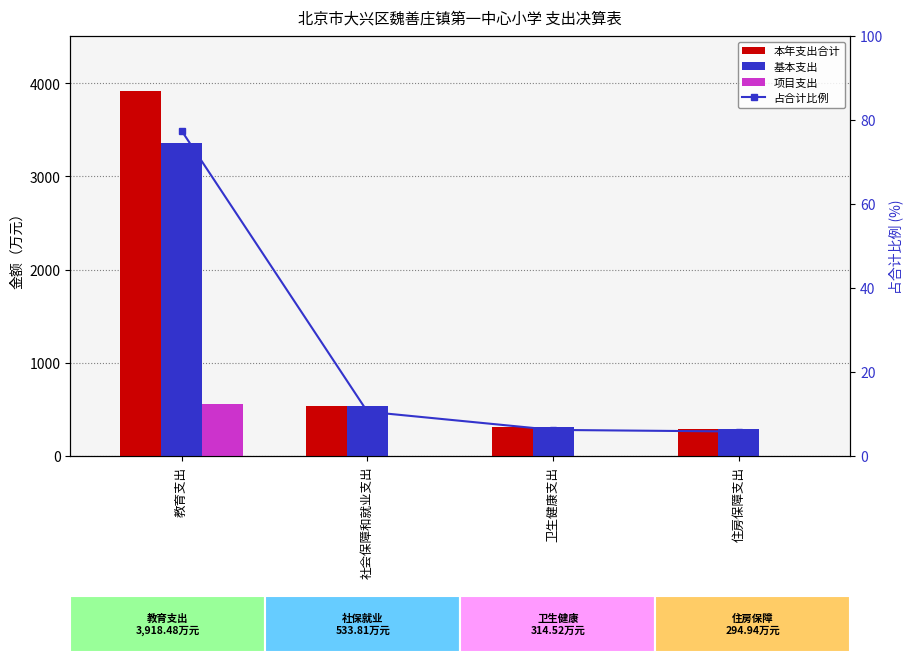

Is the value of 项目支出 at 社会保障和就业支出 greater than the value of 基本支出 at 社会保障和就业支出?

No